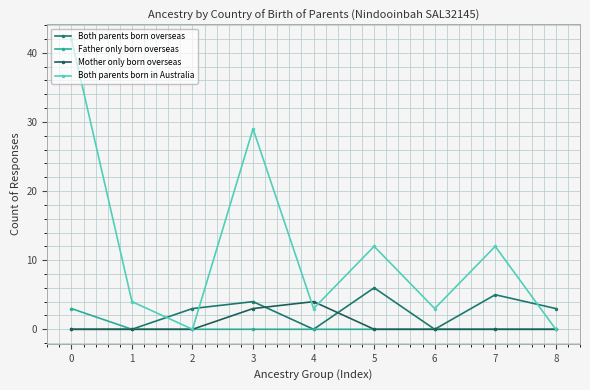

True or false: Father only born overseas and Mother only born overseas intersect in this chart.

False